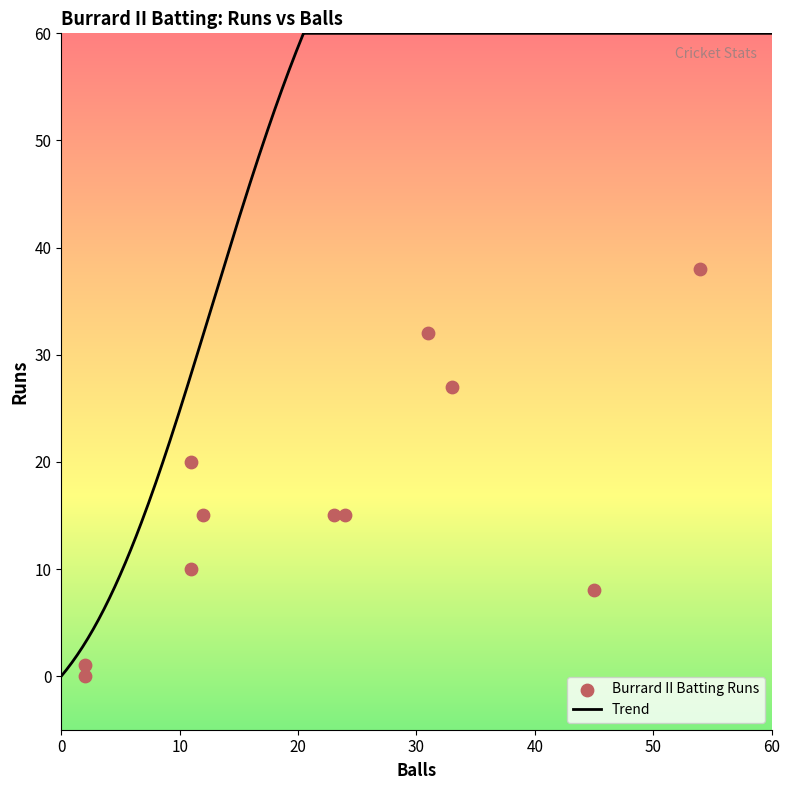

What is the highest value of the Trend series?

60.0